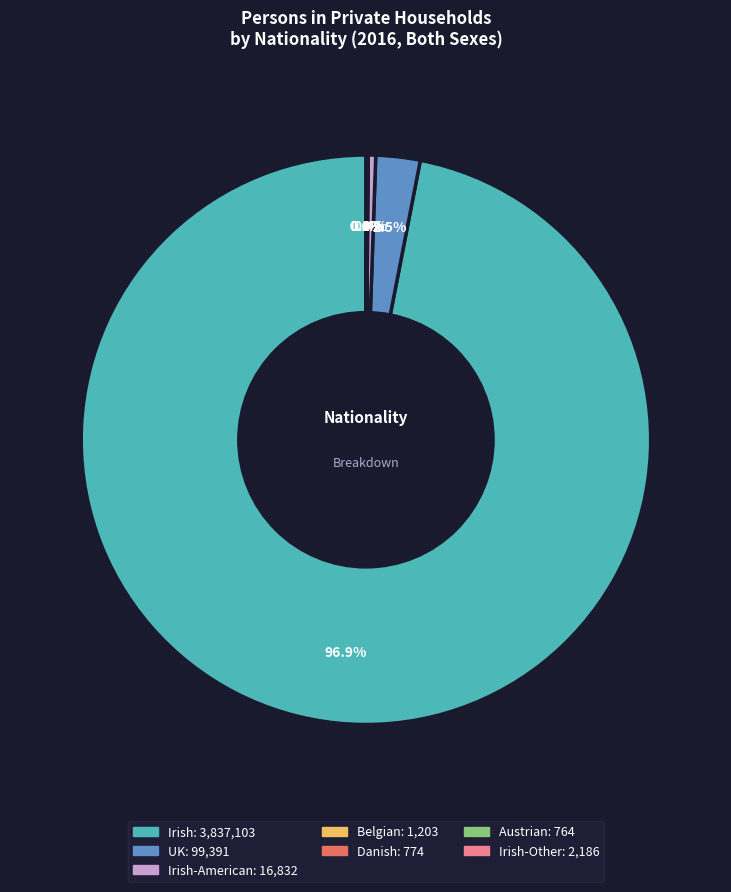

Is there a majority slice in this chart?

Yes